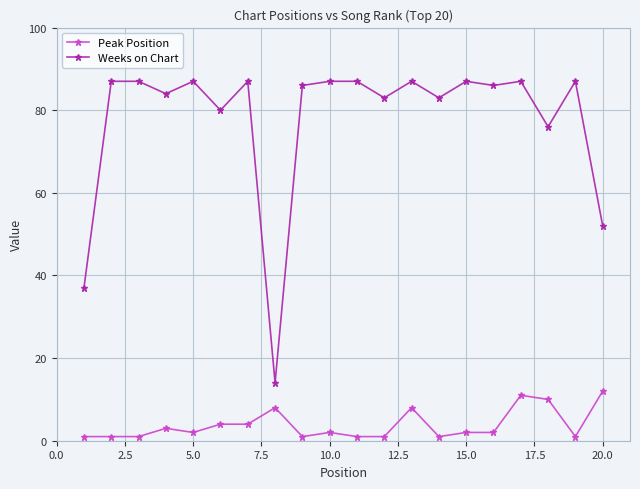

Reading left to right, extract all data points from this chart.

Peak Position: 1	1	1	3	2	4	4	8	1	2	1	1	8	1	2	2	11	10	1	12
Weeks on Chart: 37	87	87	84	87	80	87	14	86	87	87	83	87	83	87	86	87	76	87	52